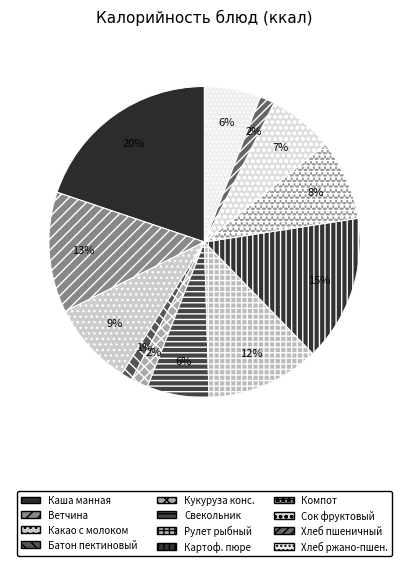

How many slices are in this pie chart?

12